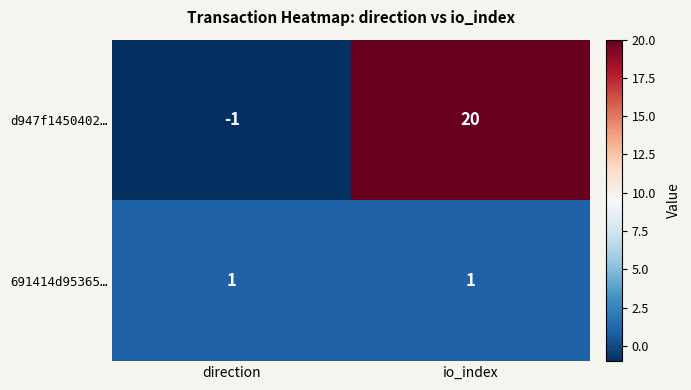

What is the highest value of the d947f1450402… series?

20